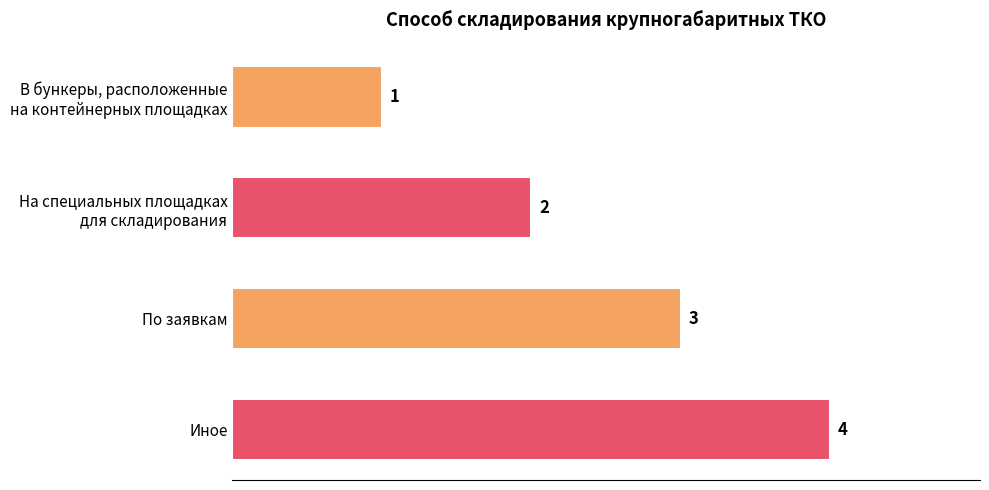

True or false: the data shows 6 at Иное.

False